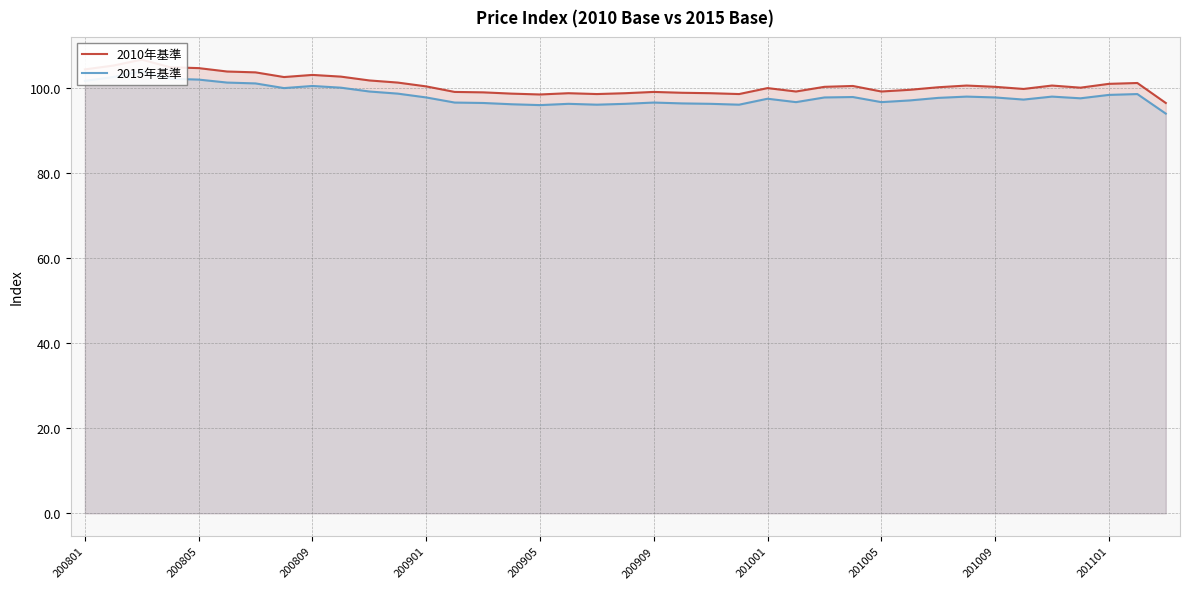

At which label does 2010年基準 first exceed 100?

200801